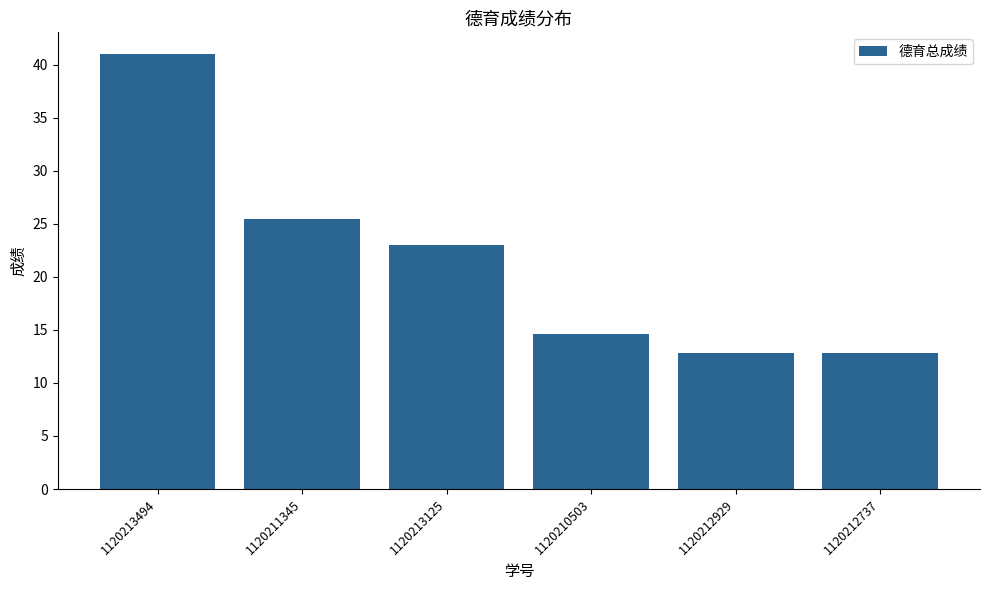

What is the smallest value displayed?

12.8